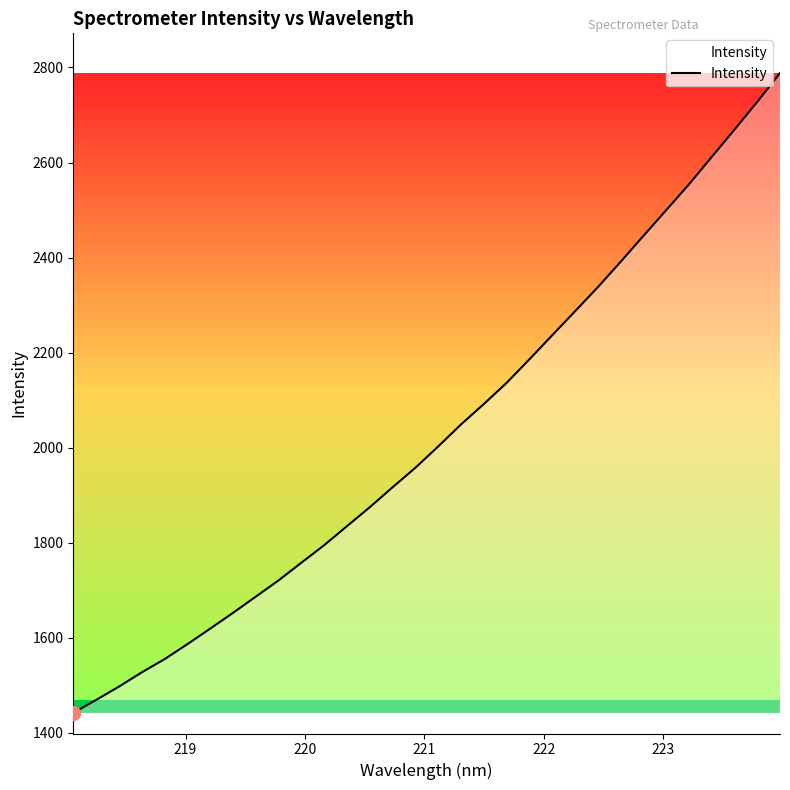

What is the difference between the maximum and minimum values?

1346.5